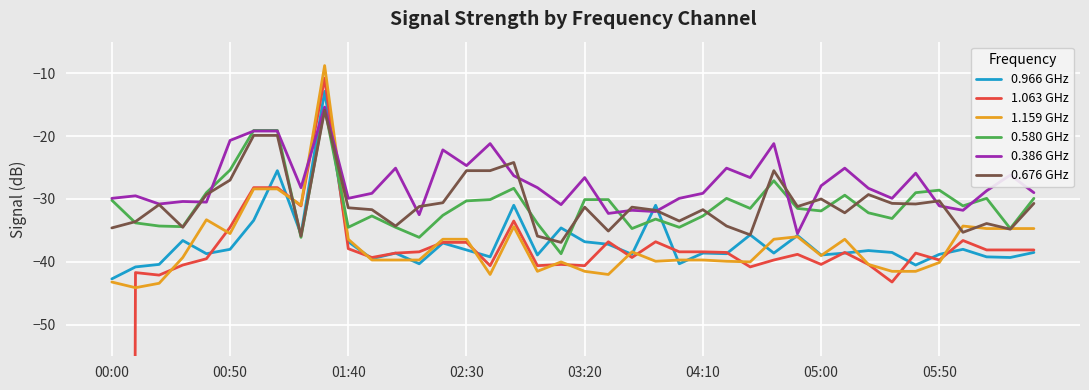

How many lines are shown in the chart?

6